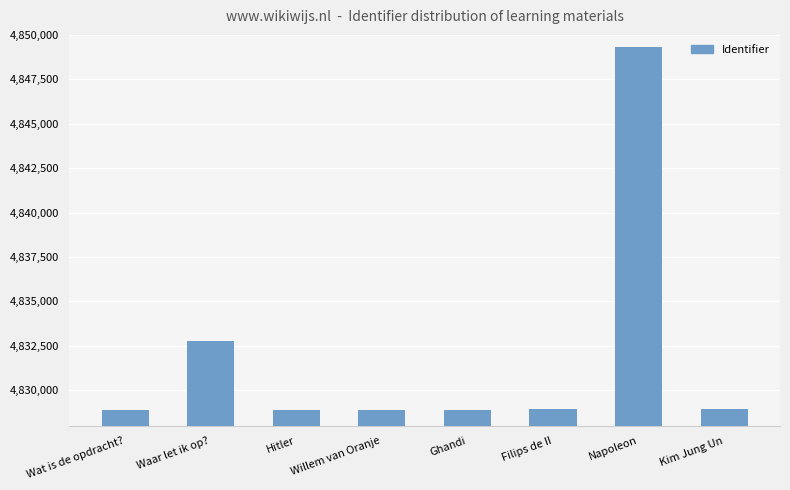

What is the value of the 6th bar from the left?

4828921